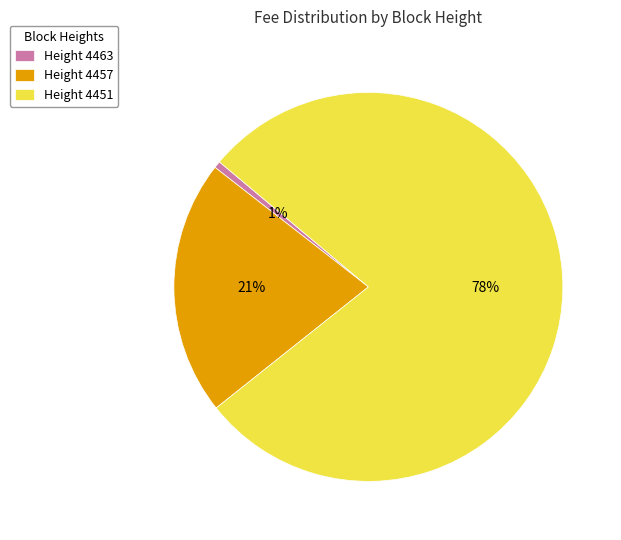

Which slice represents more than half of the pie?

Height 4451